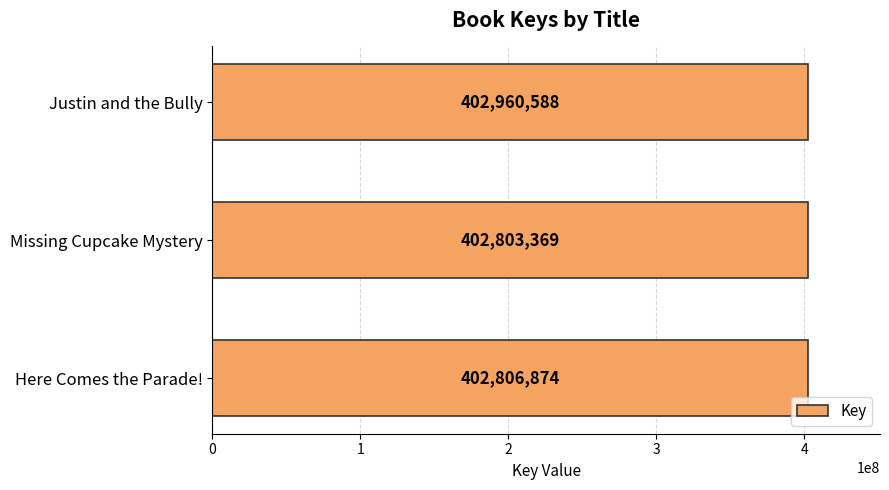

At which label is the value closest to 402881978?

Here Comes the Parade!